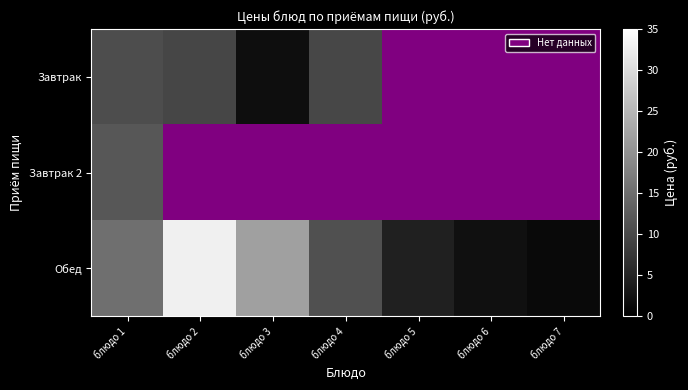

Where does the Обед series first go above 10?

блюдо 1